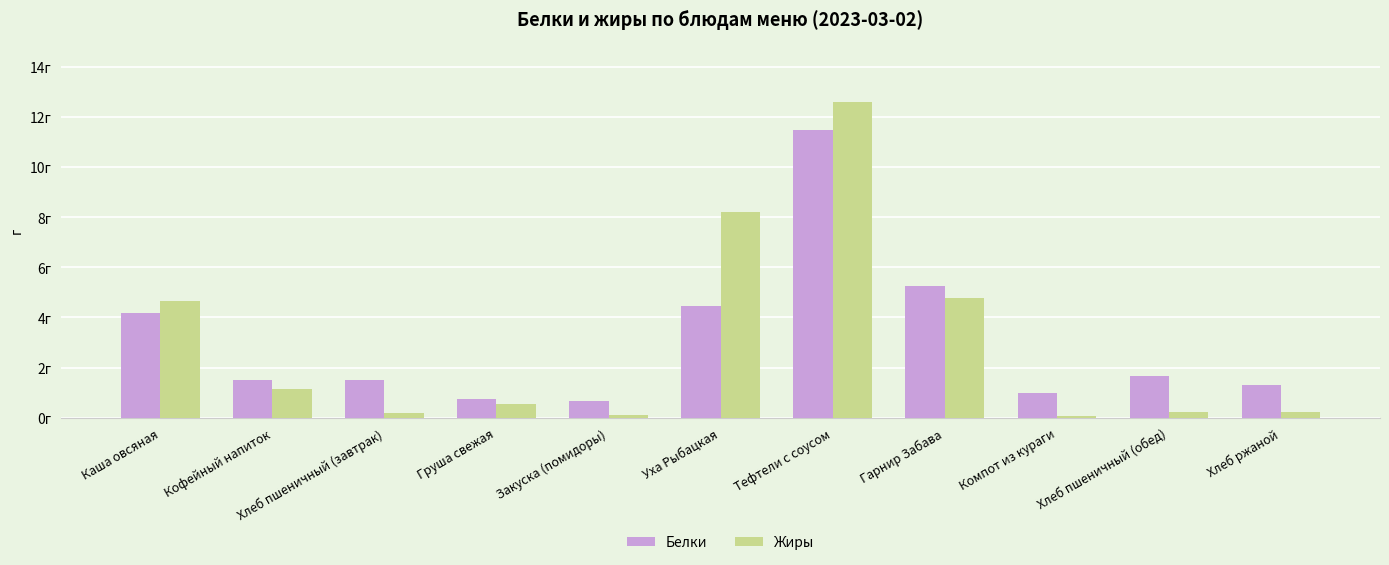

Is it true that Белки equals 3.0 at Гарнир Забава?

False